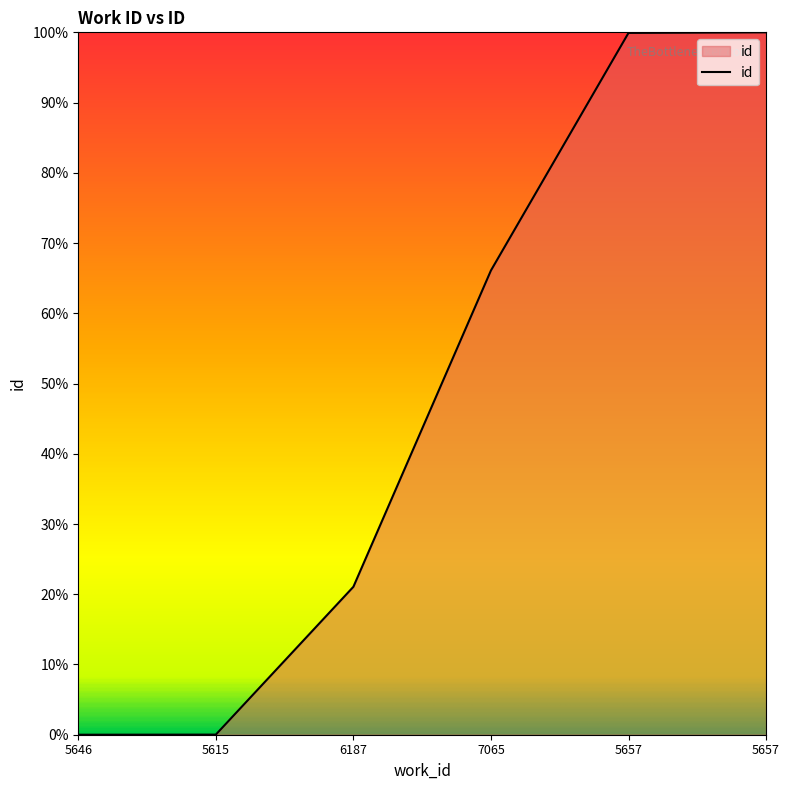

Reading left to right, list all the values displayed in this chart.

0.0	0.0	21.1	66.1	99.9	100.0